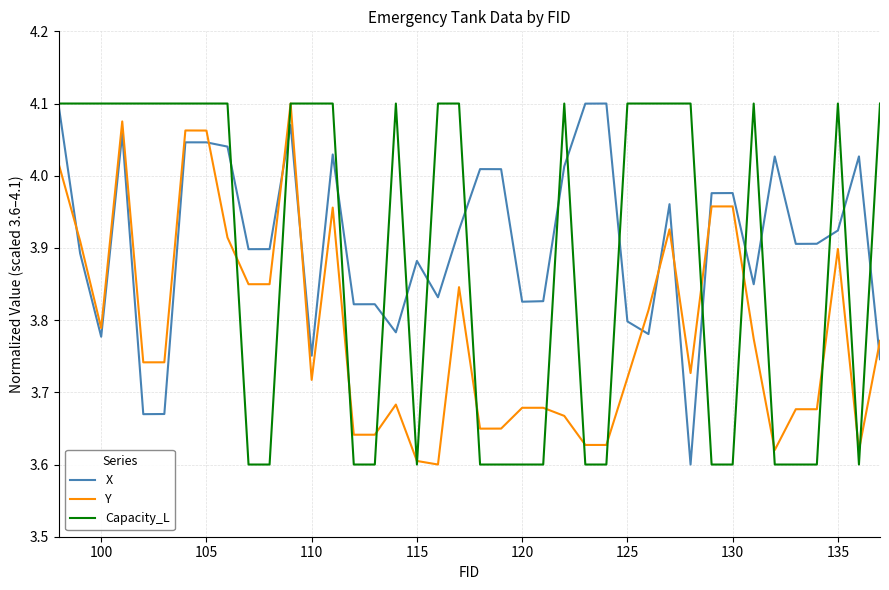

True or false: Y and X intersect in this chart.

True